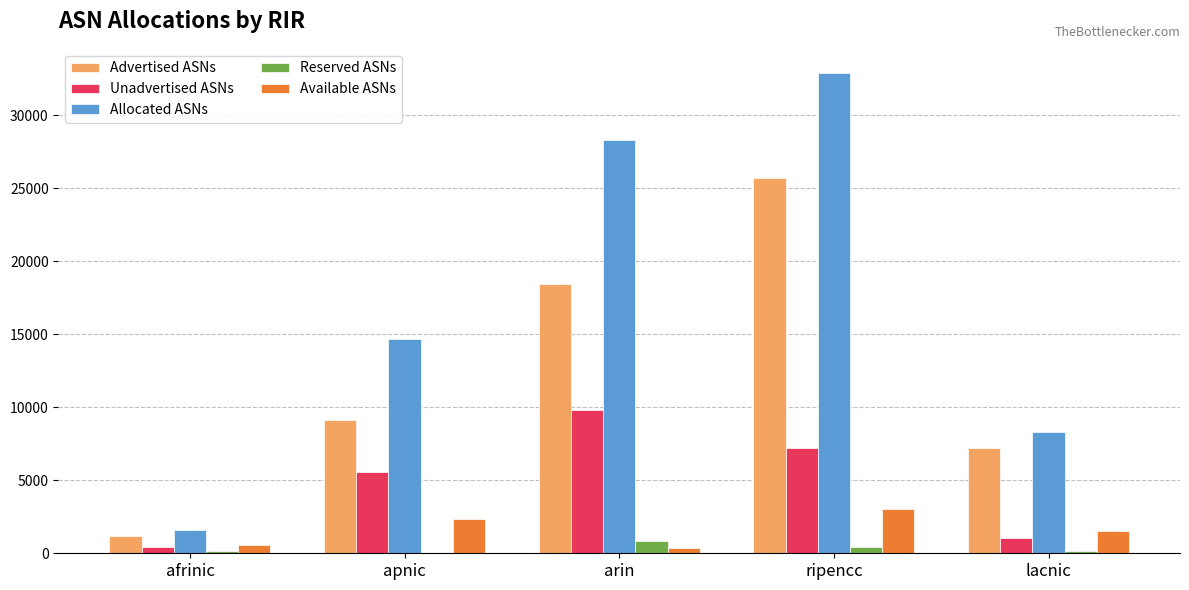

Which series has the largest total across all categories?

Allocated ASNs